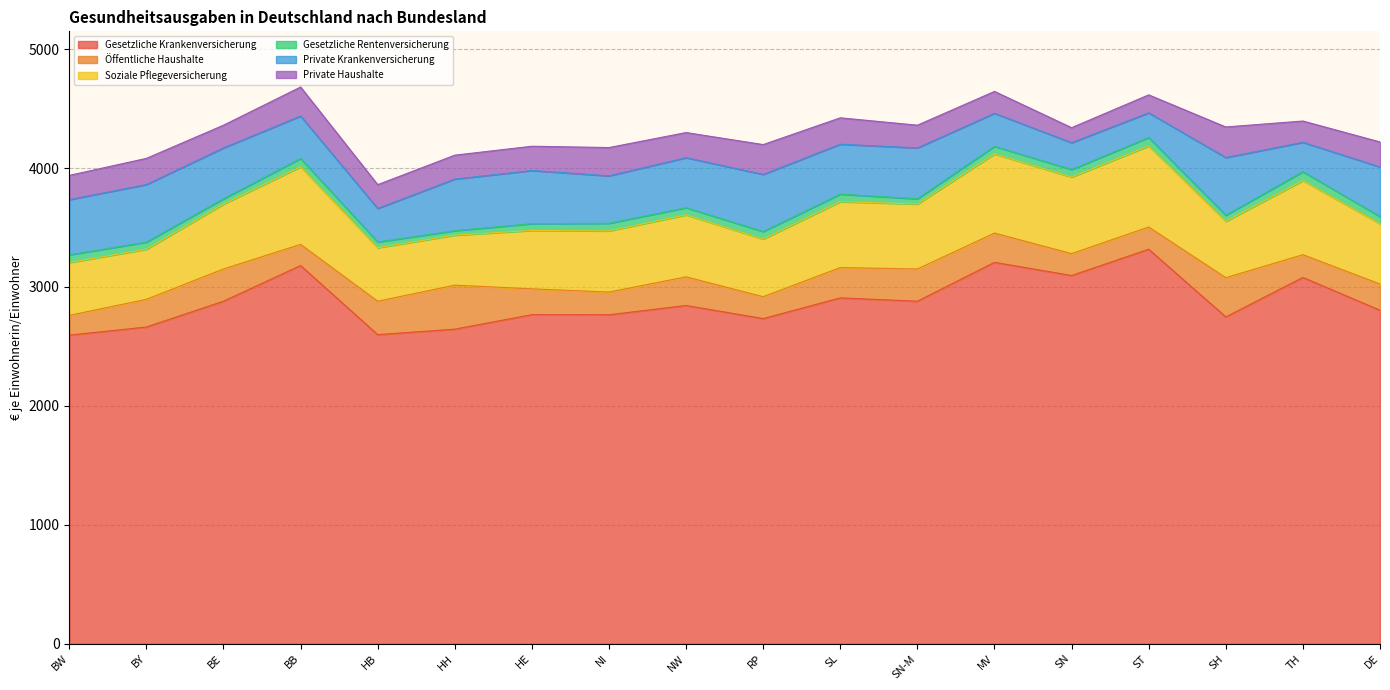

Rank the series at Brandenburg from highest to lowest value.

Gesetzliche Krankenversicherung, Soziale Pflegeversicherung, Private Krankenversicherung, Private Haushalte, Öffentliche Haushalte, Gesetzliche Rentenversicherung